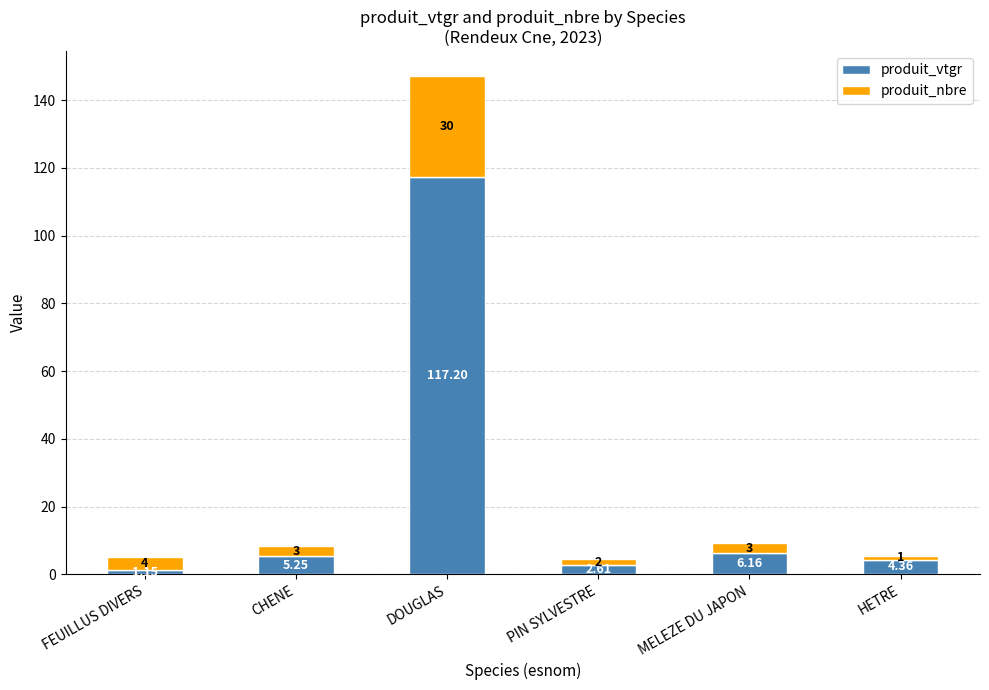

What is the sum of the produit_vtgr values at MELEZE DU JAPON and CHENE?

11.4